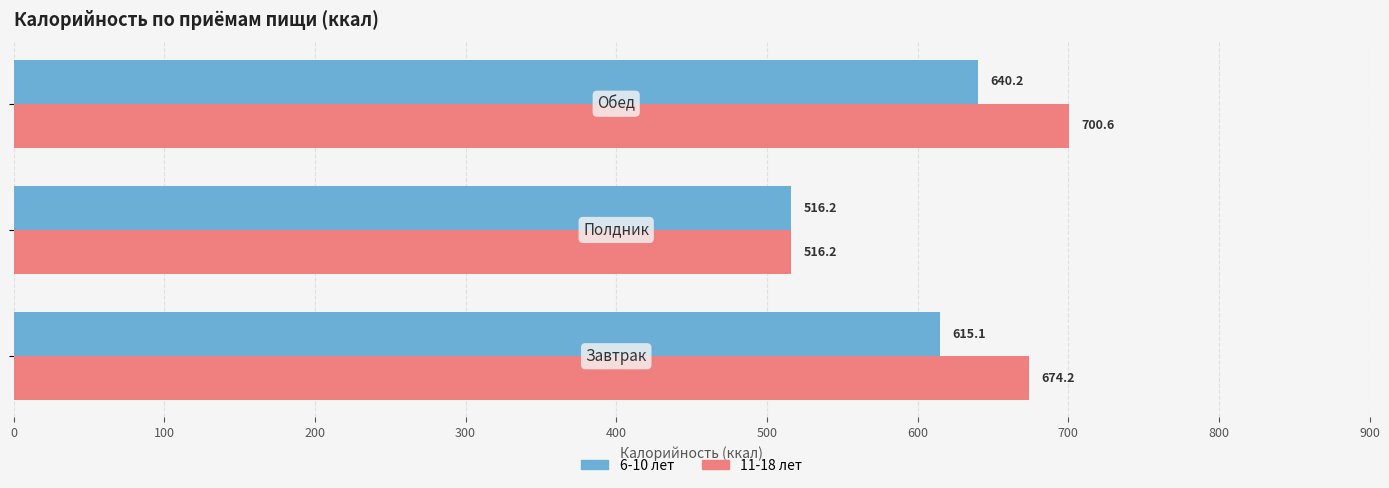

What is the smallest value displayed?

516.2